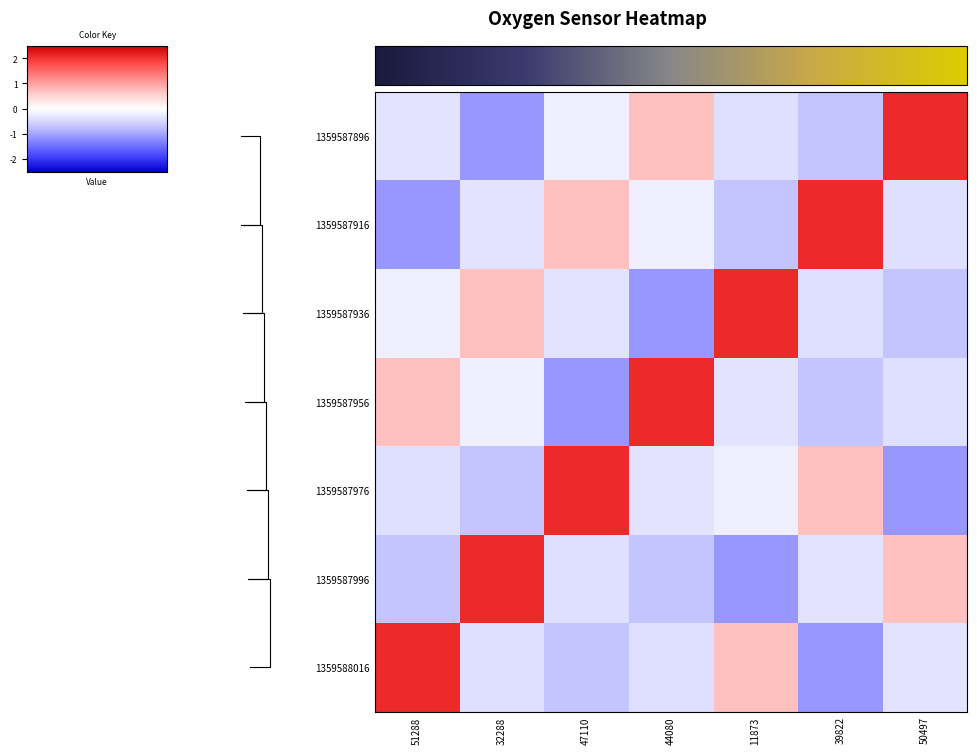

What is the smallest value displayed?

-1.1